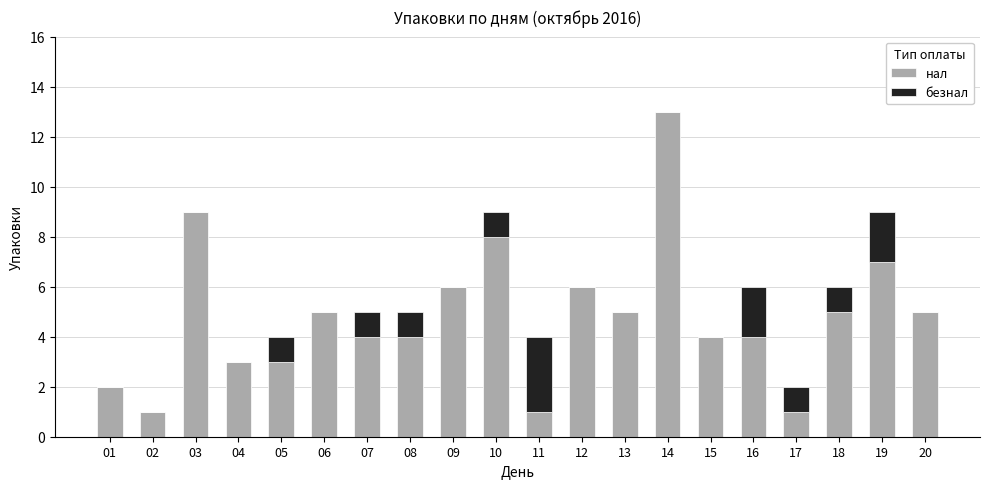

What is the total value across all series at 18?

6